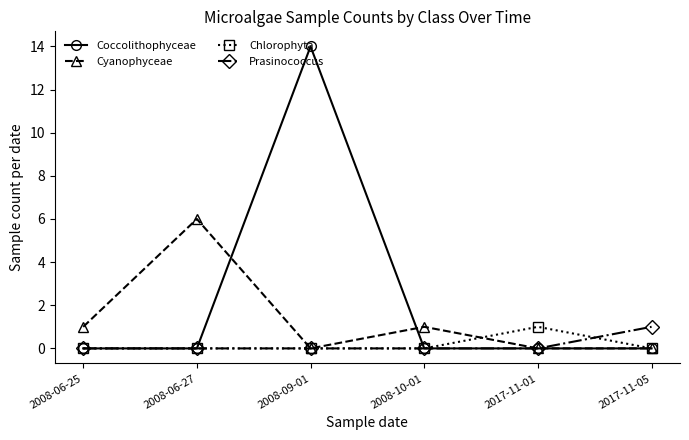

At which category is the sum across all series the highest?

2008-09-01